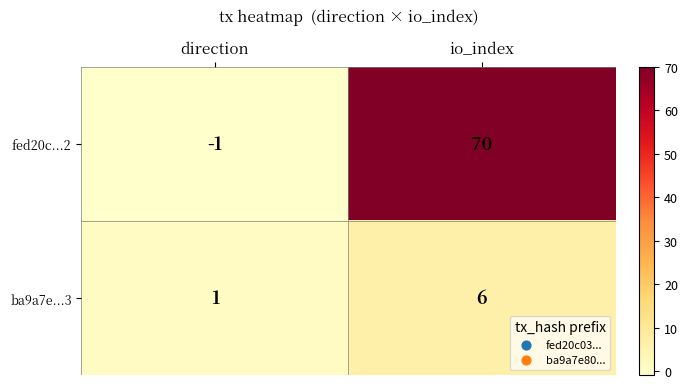

What is the total value across all series at io_index?

76